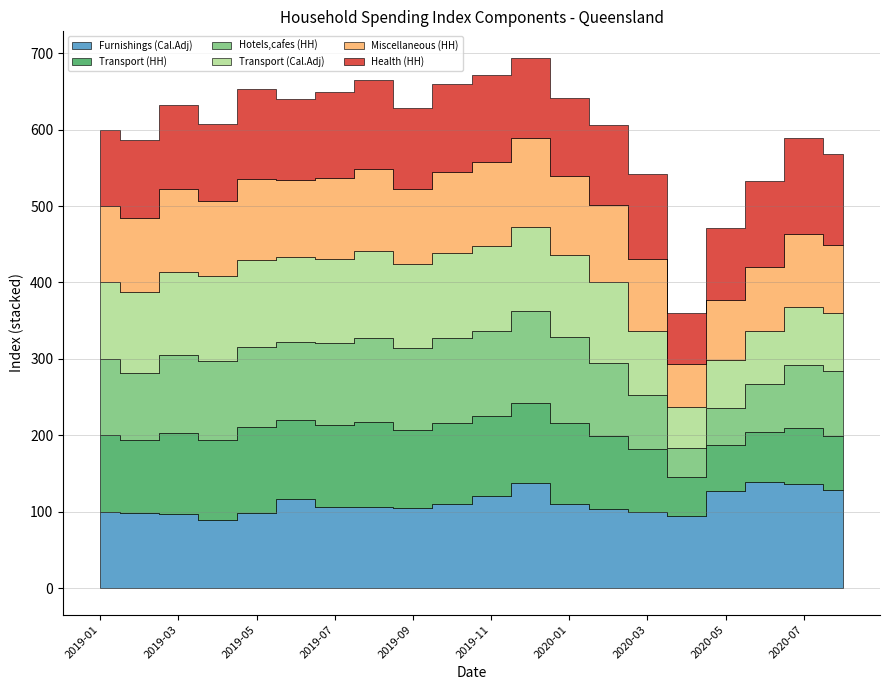

What is the minimum value shown in the chart?

39.5